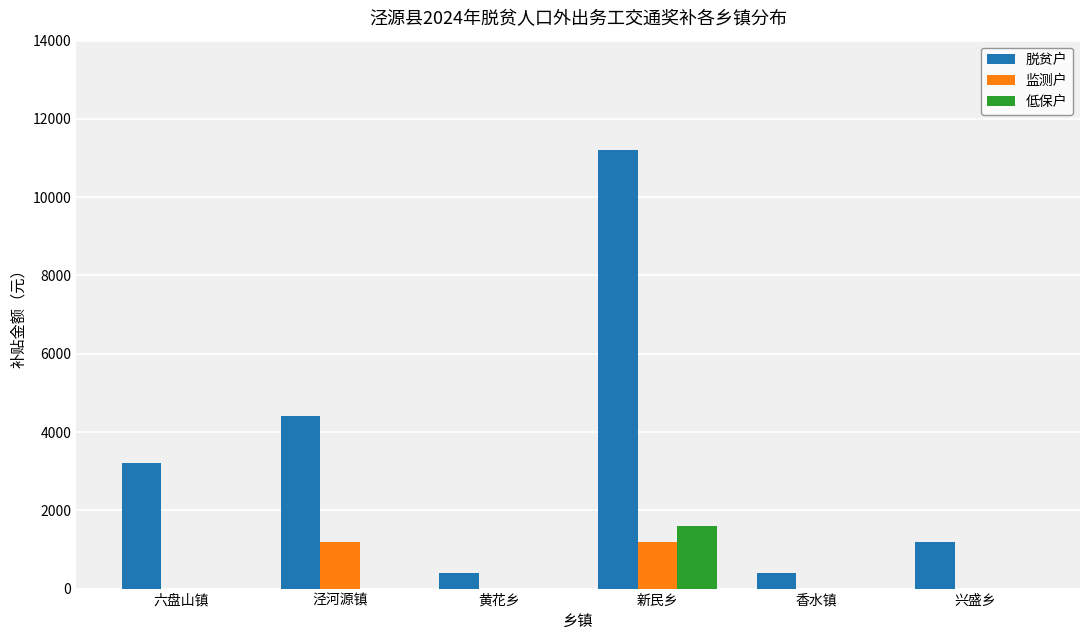

Is the value of 低保户 at 香水镇 greater than the value of 脱贫户 at 黄花乡?

No